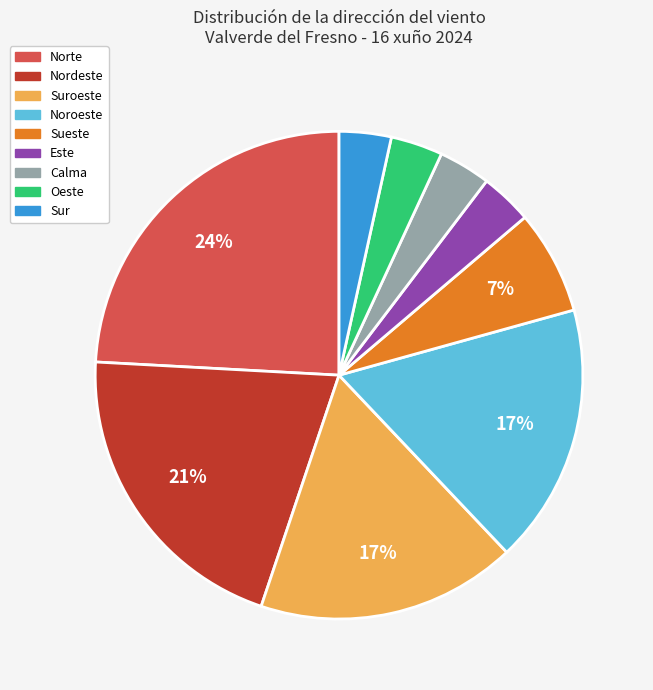

To the nearest percent, what is the difference between the largest and smallest slice percentages?

21%